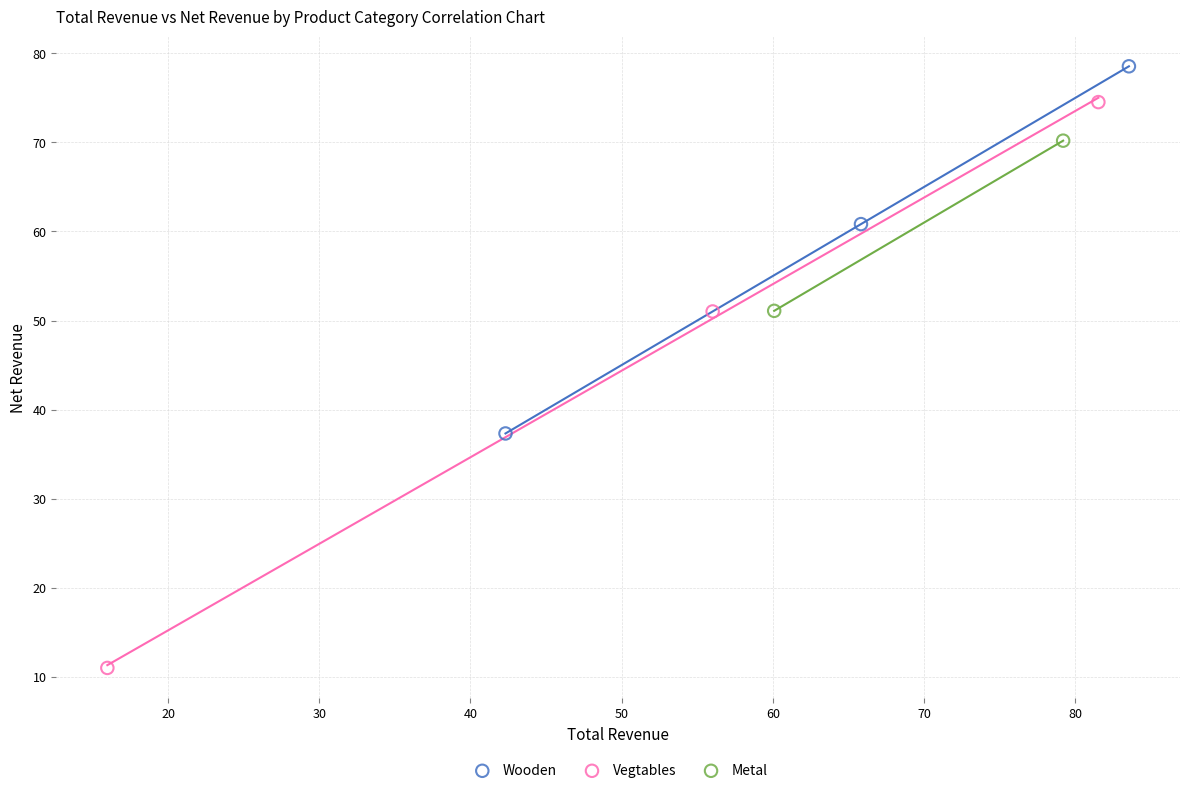

What are all the series names shown in the legend?

Wooden, Vegtables, Metal